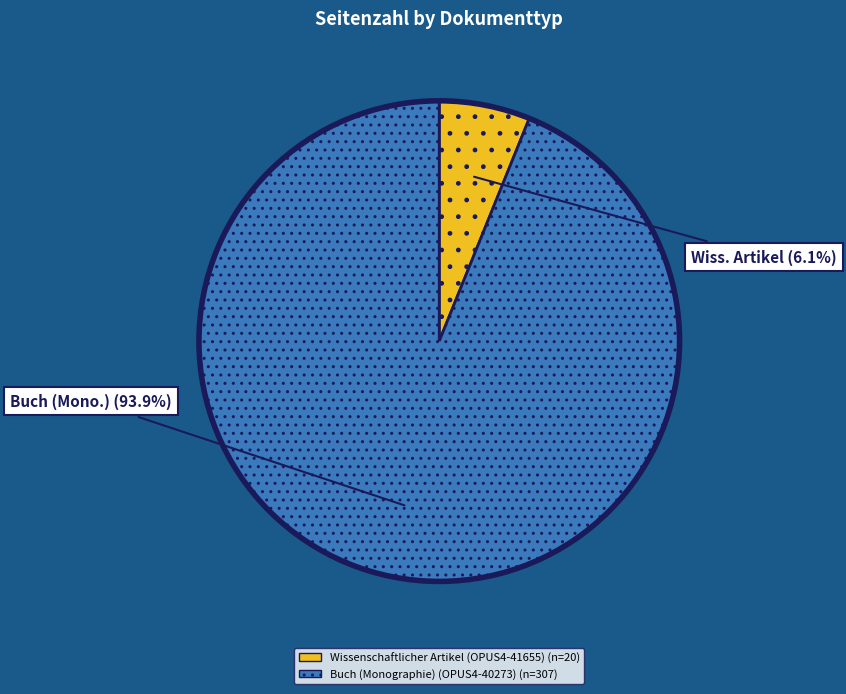

Which slice is the smallest?

Wissenschaftlicher Artikel (OPUS4-41655)